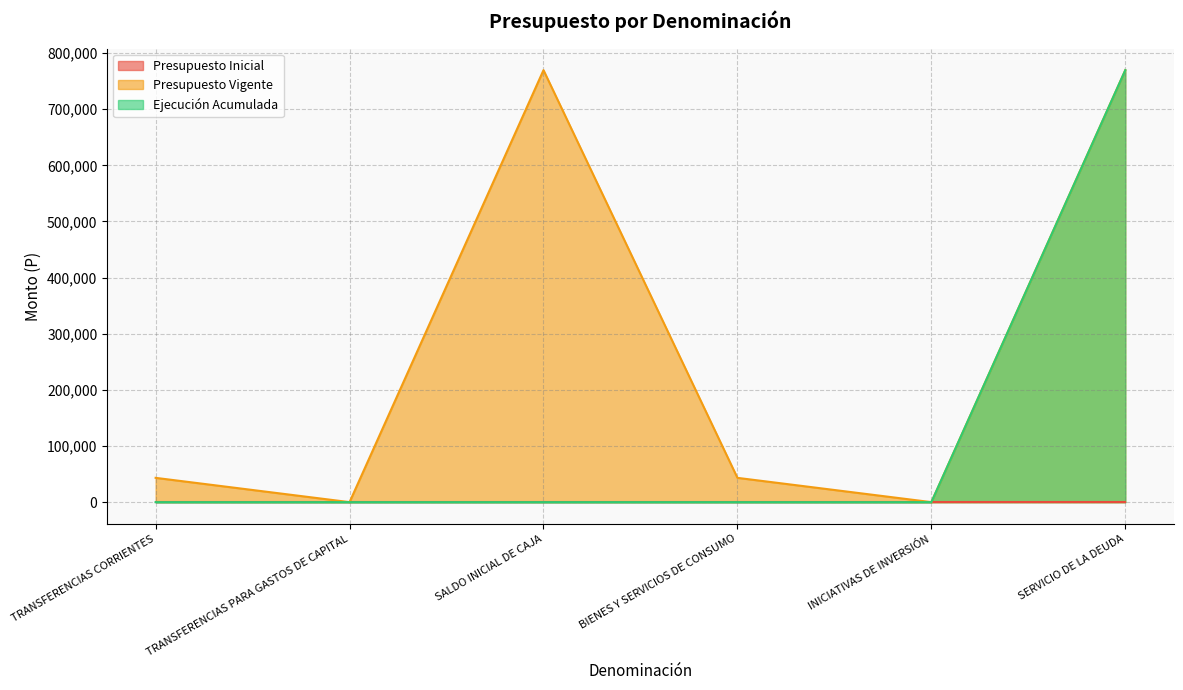

Which series changed the most between INICIATIVAS DE INVERSIÓN and SERVICIO DE LA DEUDA?

Ejecución Acumulada